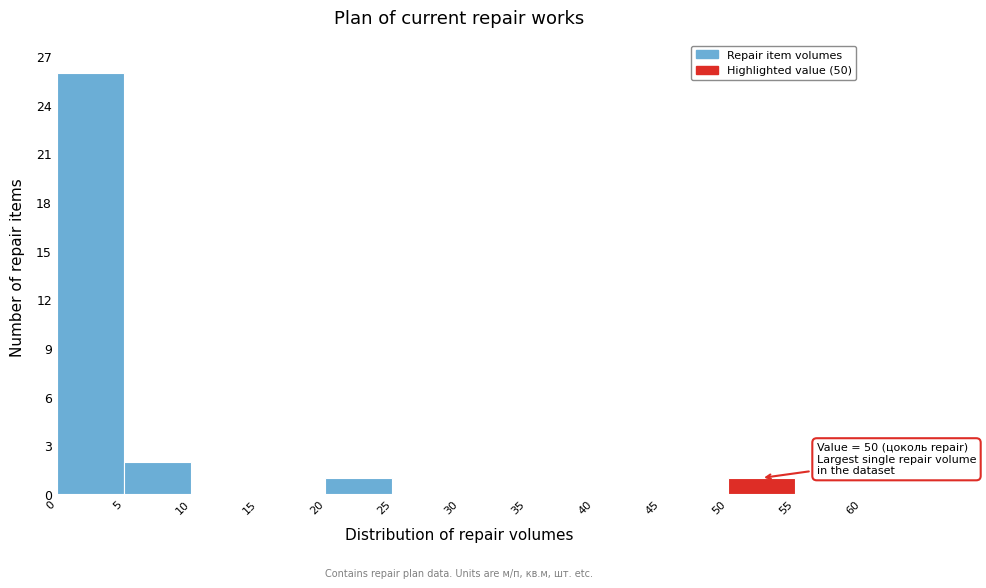

Which range on the x-axis has the tallest bar?

0 to 5